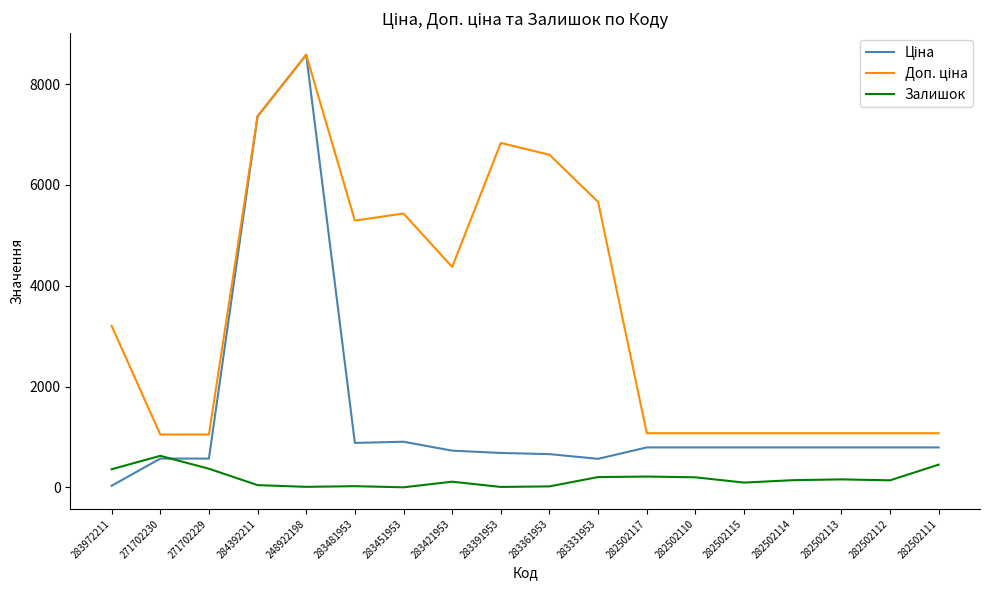

The Залишок series shows 20.0 at 283361953. True or false?

True